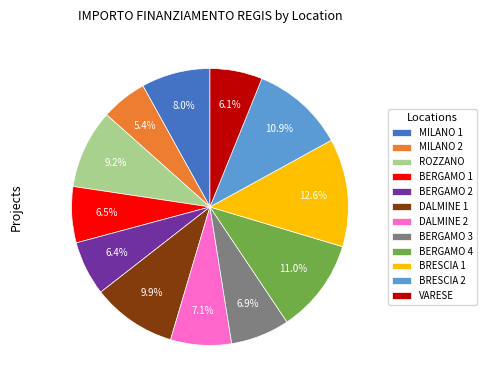

Combined, do DALMINE 2 and MILANO 2 account for over 50%?

No